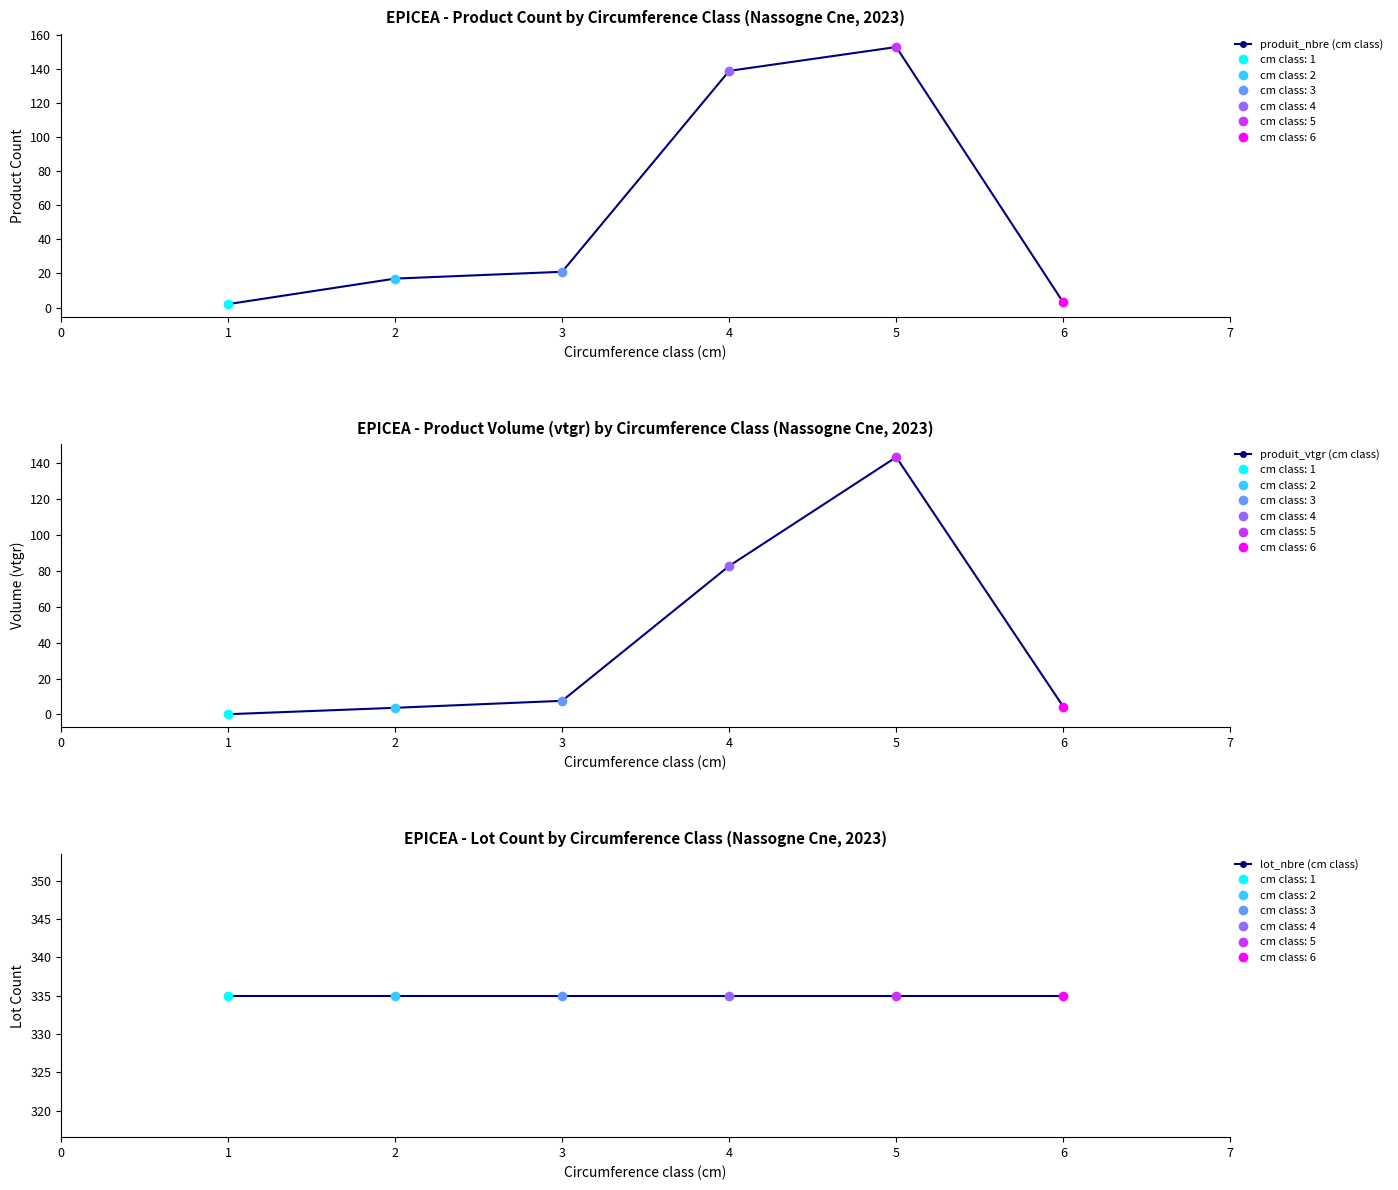

What is the maximum value for produit_vtgr (cm class)?

143.0